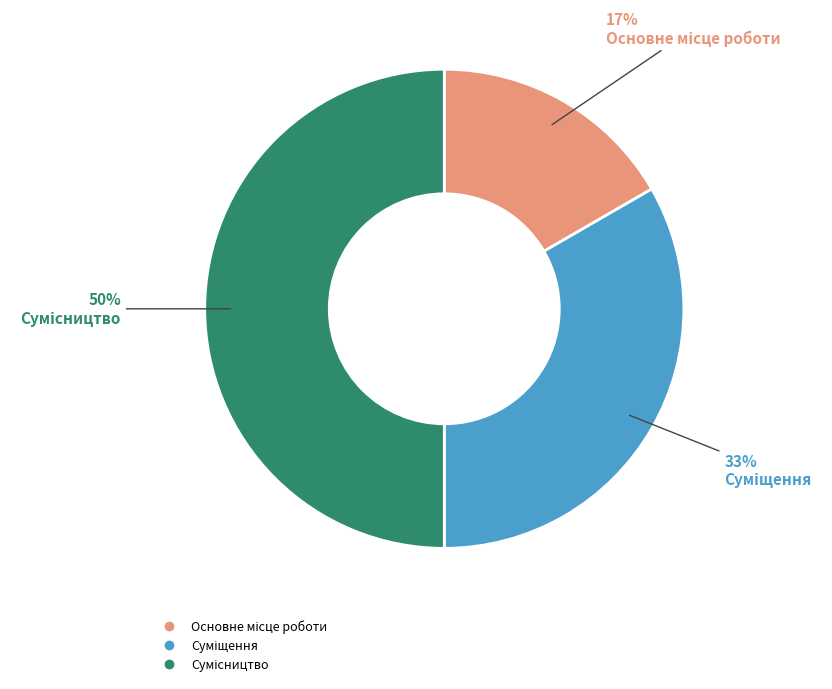

To the nearest percent, what is the difference between the largest and smallest slice percentages?

33%